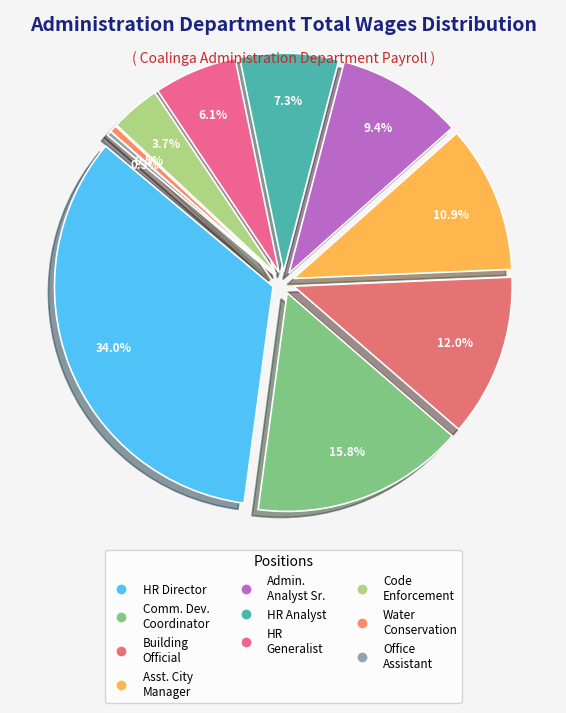

How many slices are in this pie chart?

10